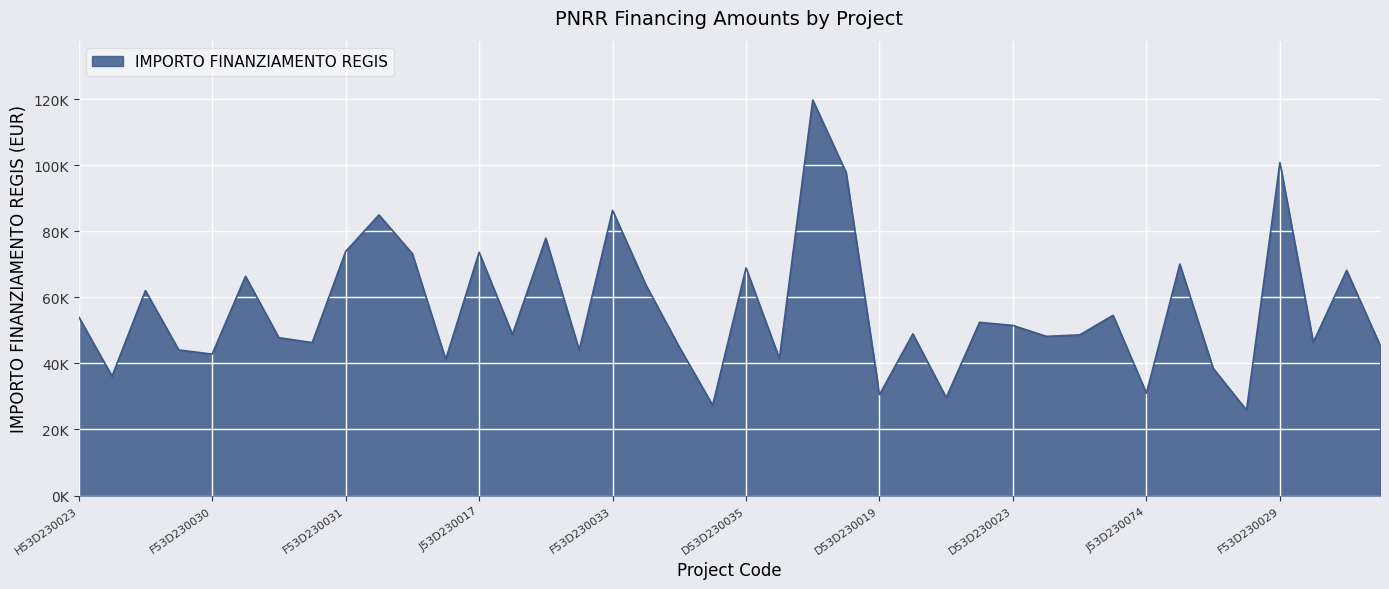

What is the difference between the maximum and minimum values?

93941.0